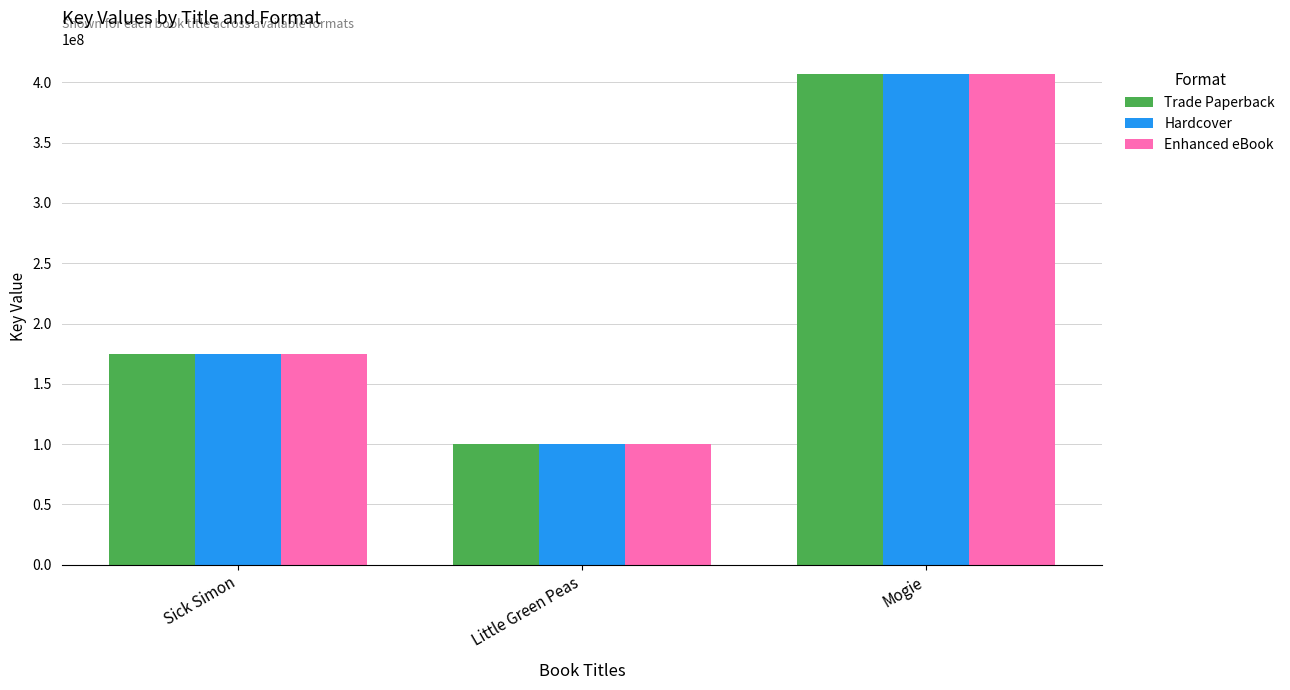

How many data points does each series have?

3